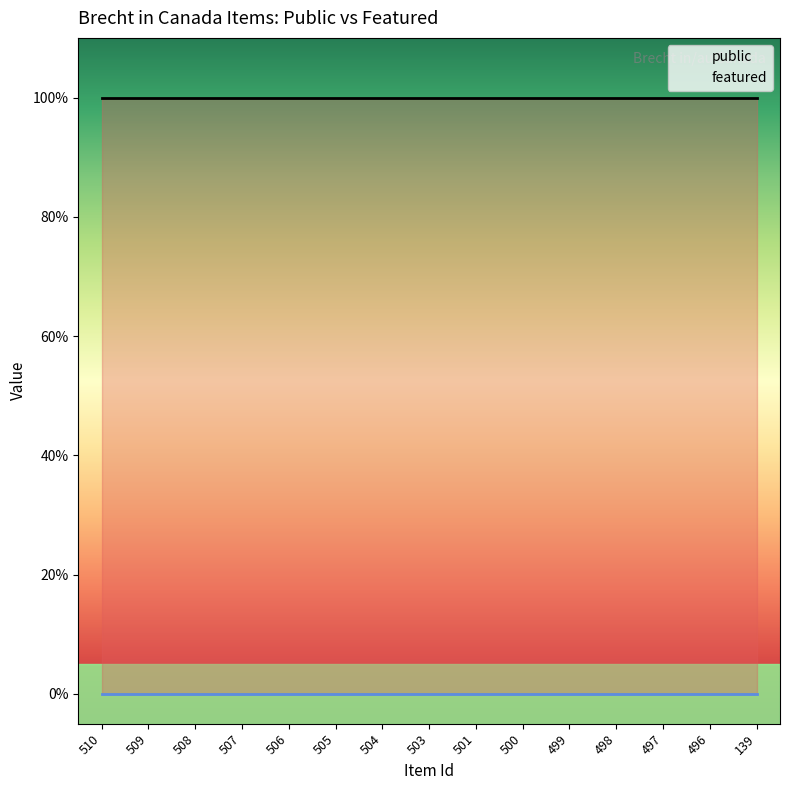

How many lines are shown in the chart?

2